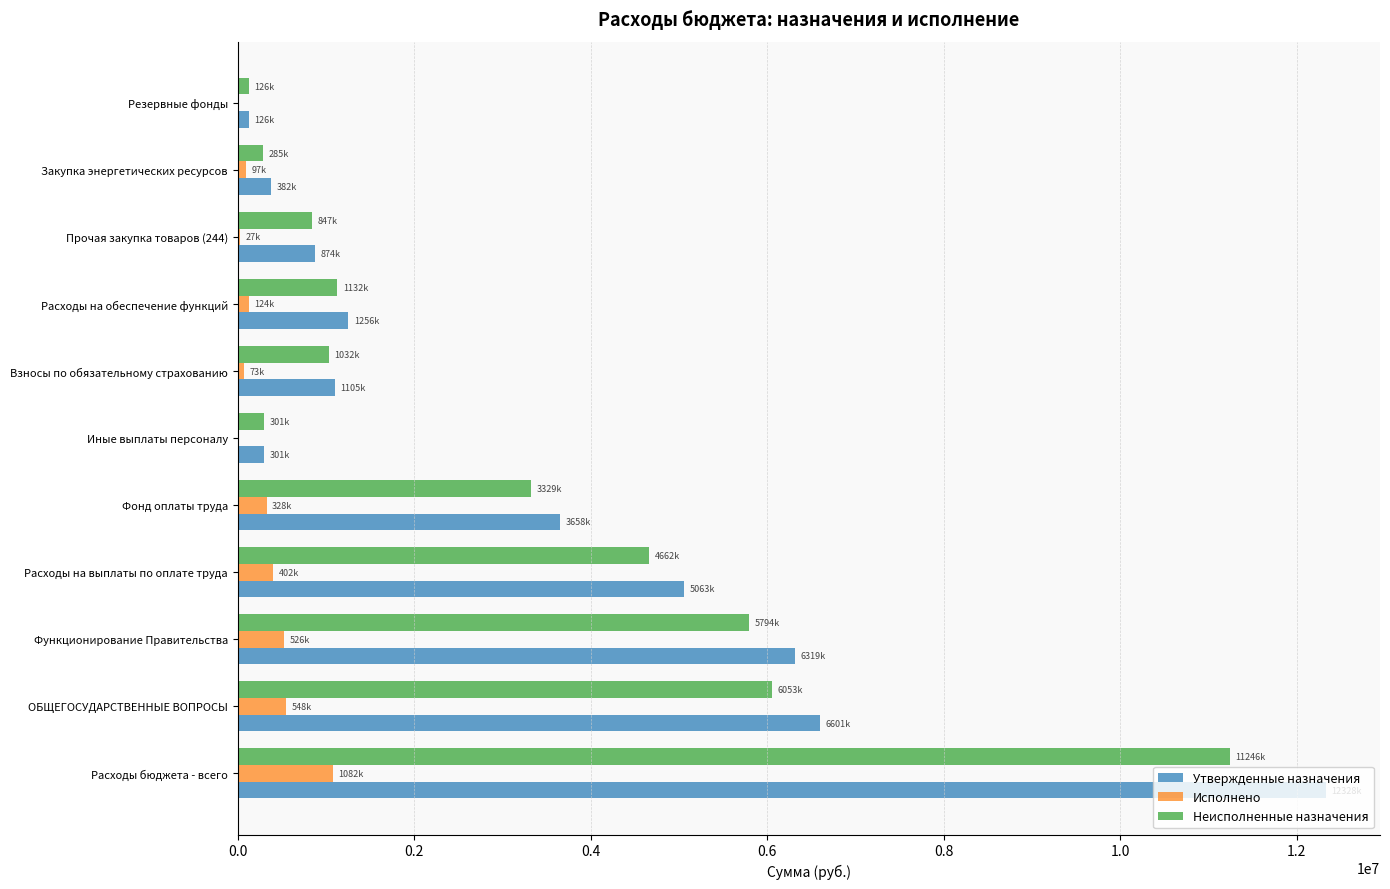

Which series changed the most between Расходы бюджета - всего and Закупка энергетических ресурсов?

Утвержденные назначения